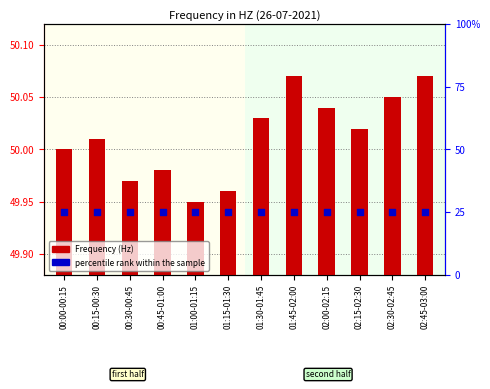

At which category is the sum across all series the highest?

01:45-02:00